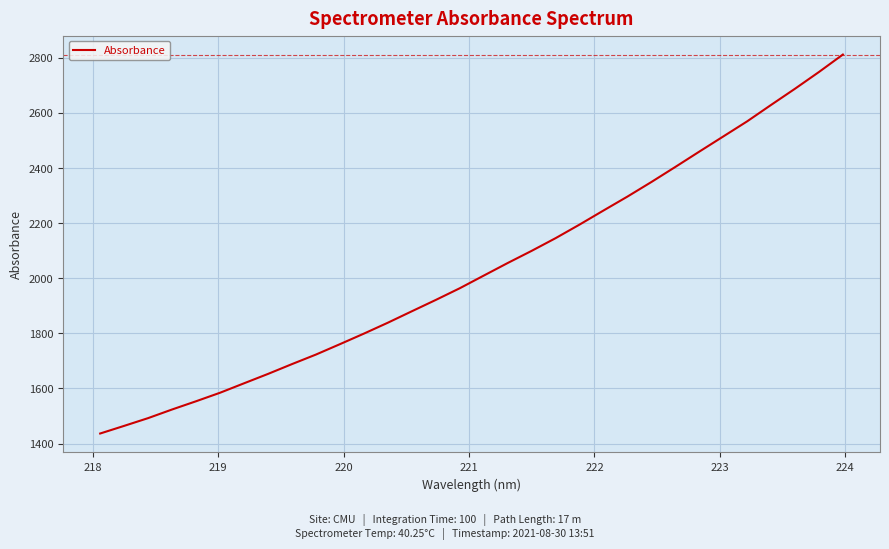

What is the greatest value displayed?

2811.8